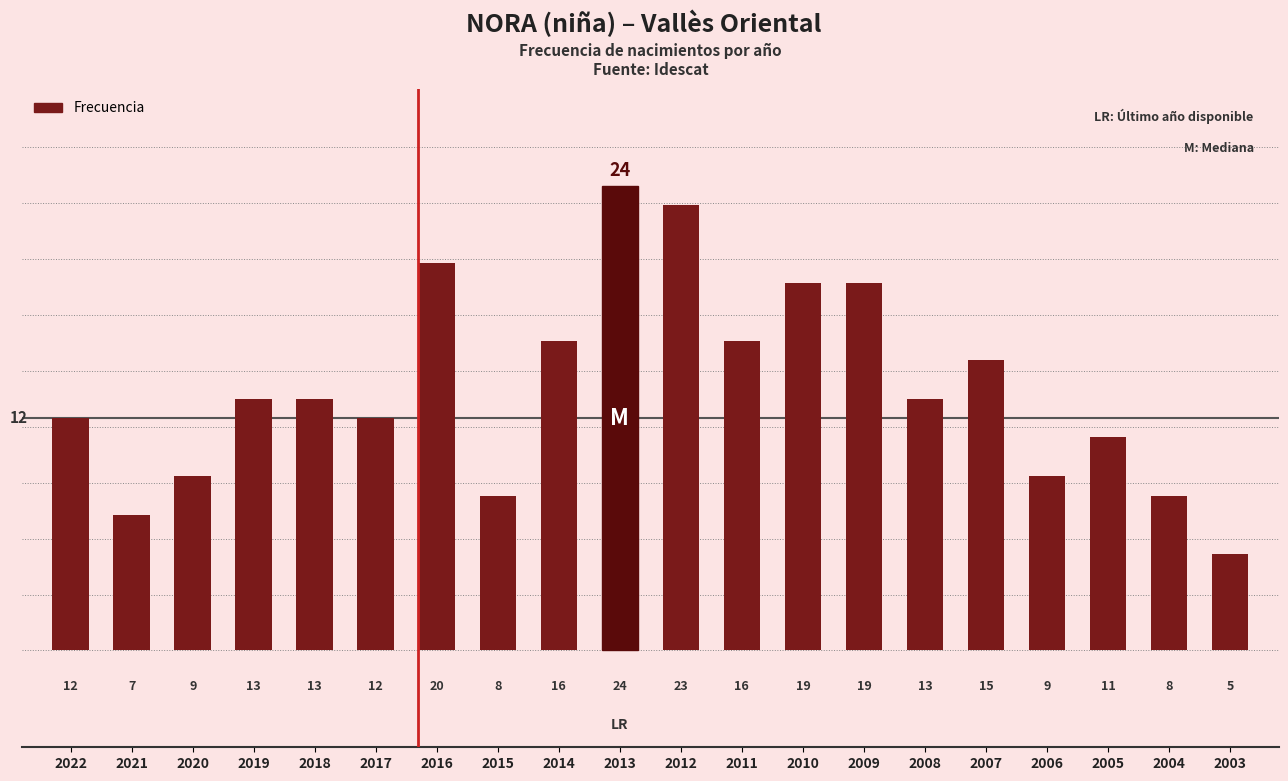

Reading left to right, list all the values displayed in this chart.

12	7	9	13	13	12	20	8	16	24	23	16	19	19	13	15	9	11	8	5